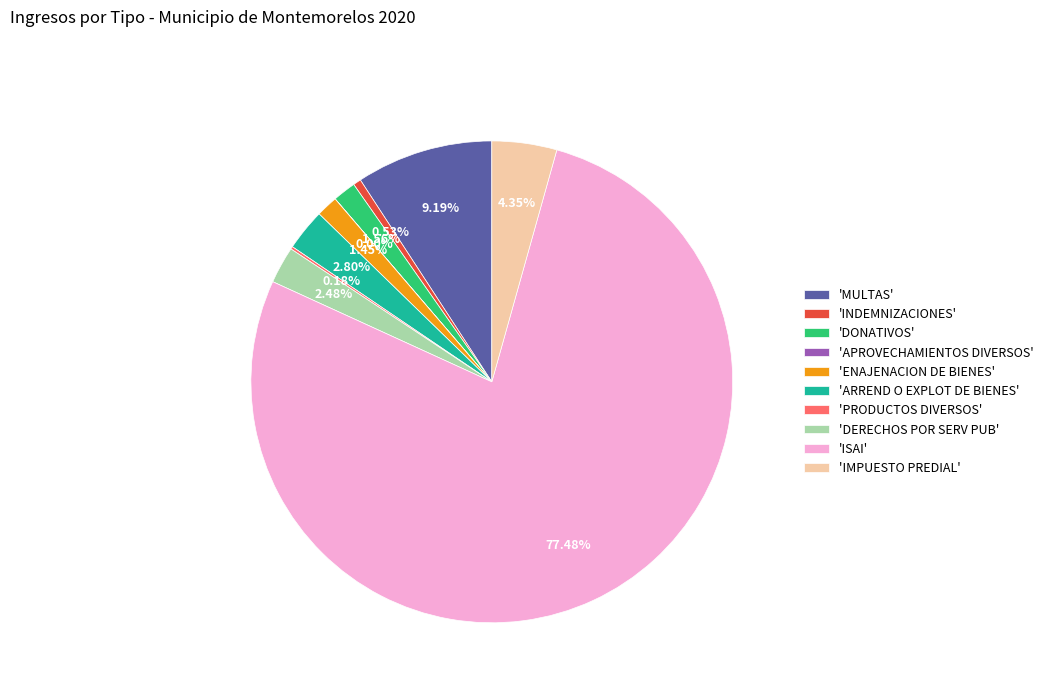

Which slice is the largest?

'ISAI'